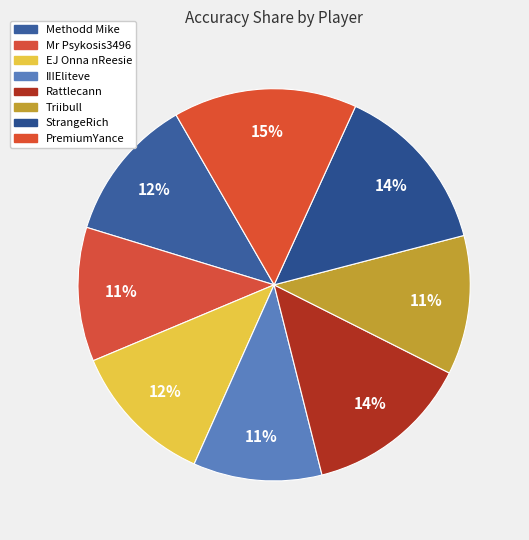

The Mr Psykosis3496 slice represents 11% of the pie. True or false?

True